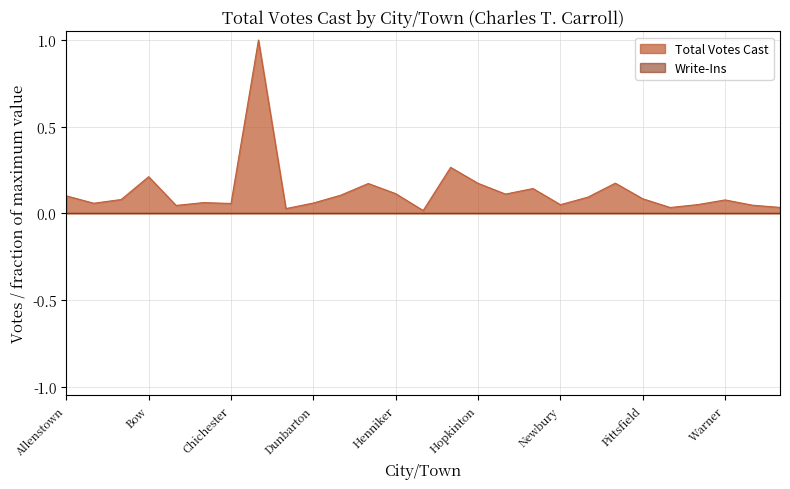

At which category does the chart reach its minimum across all series?

Hill